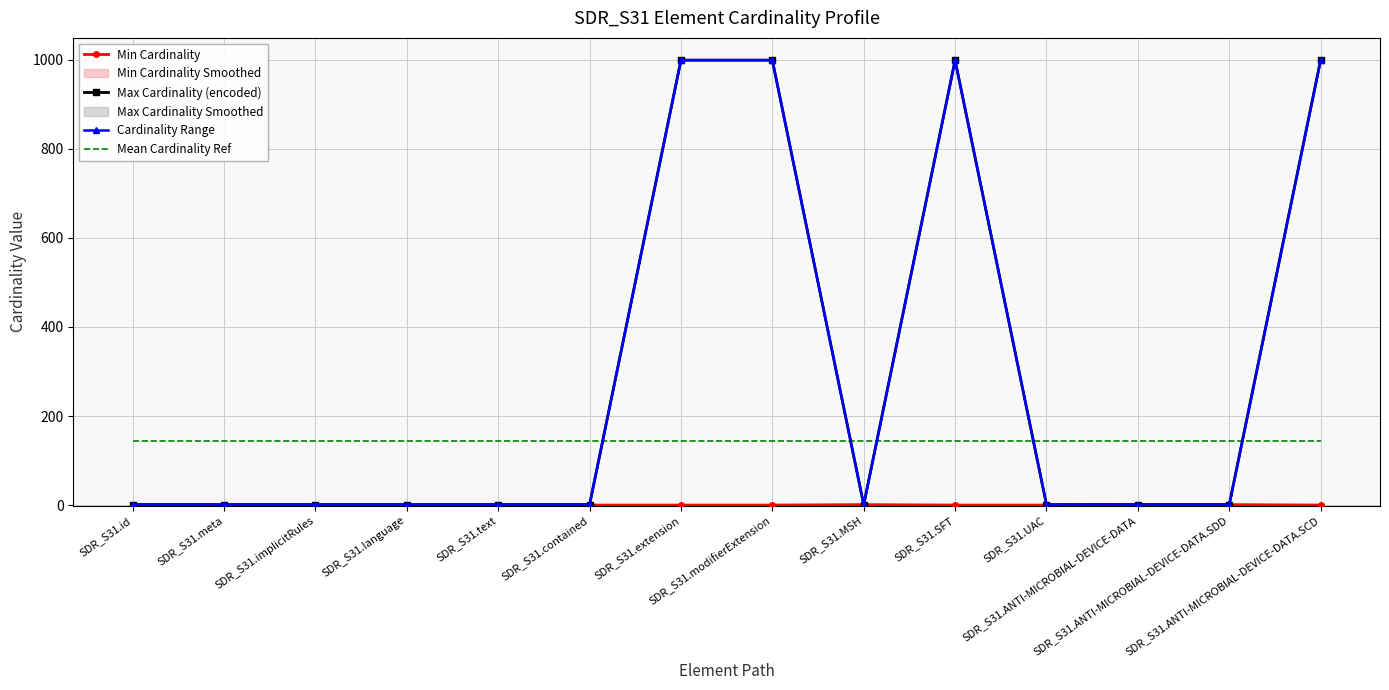

What is the minimum value for Mean Cardinality Ref?

143.2